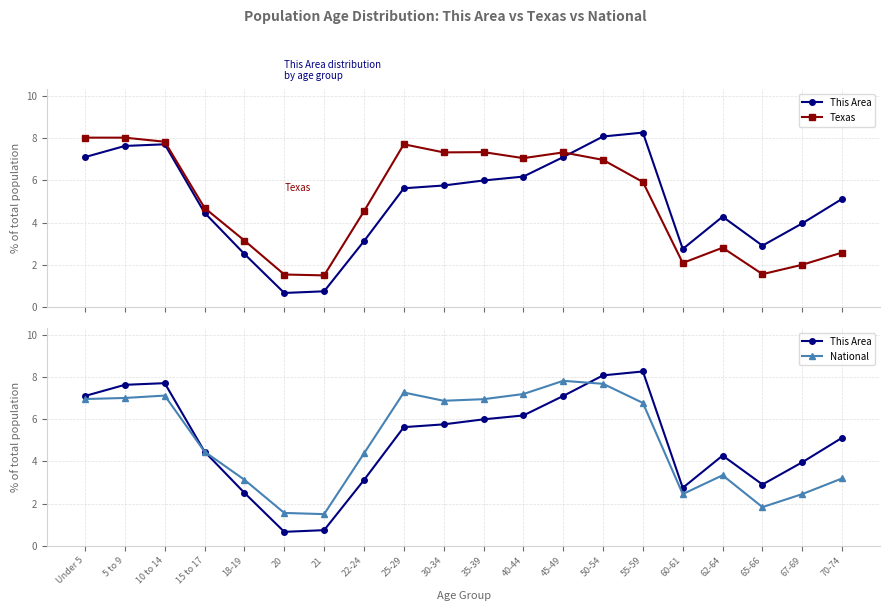

Is it true that This Area equals 6.2 at 40-44?

True